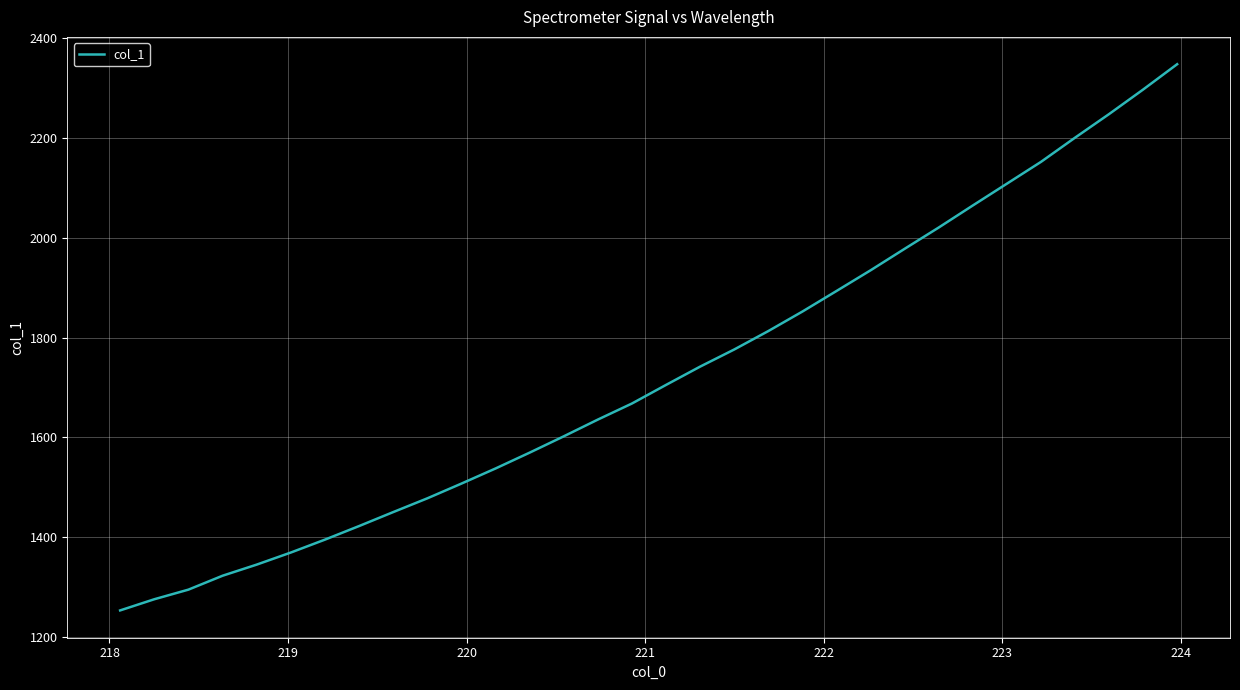

Is this an area chart (filled region under the line)?

No